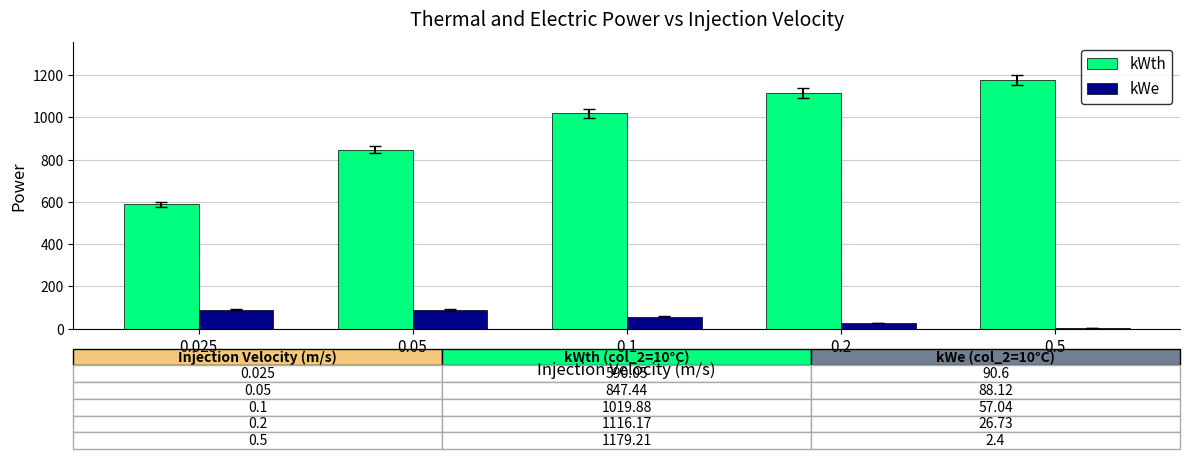

What is the greatest value displayed?

1179.2